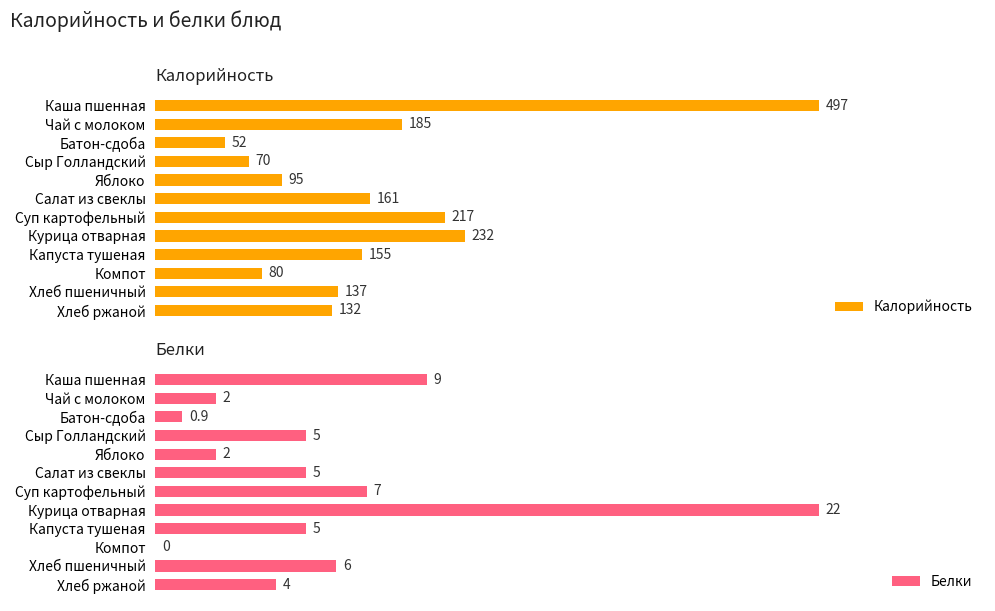

List the series in order of their overall mean, highest first.

Калорийность, Белки